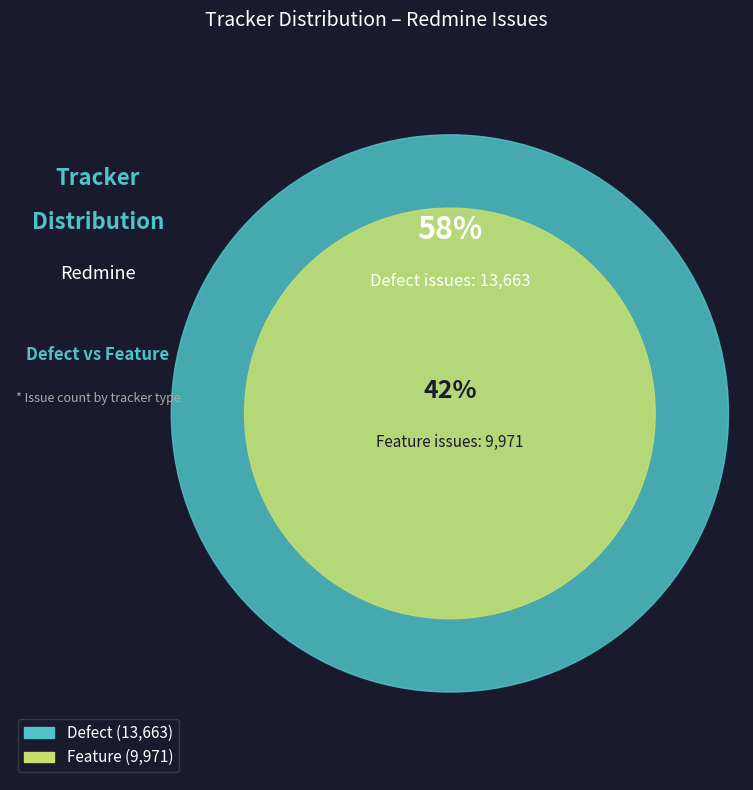

What is the largest slice in the pie chart?

Defect